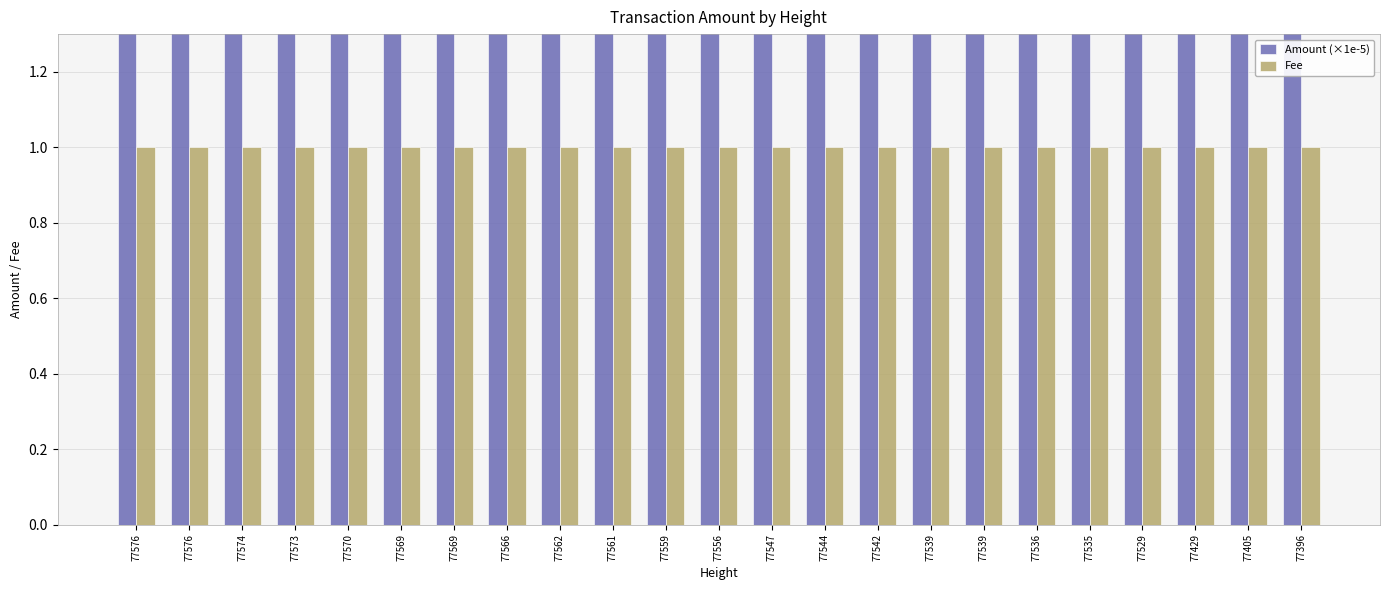

What are all the series names shown in the legend?

Amount (×1e-5), Fee